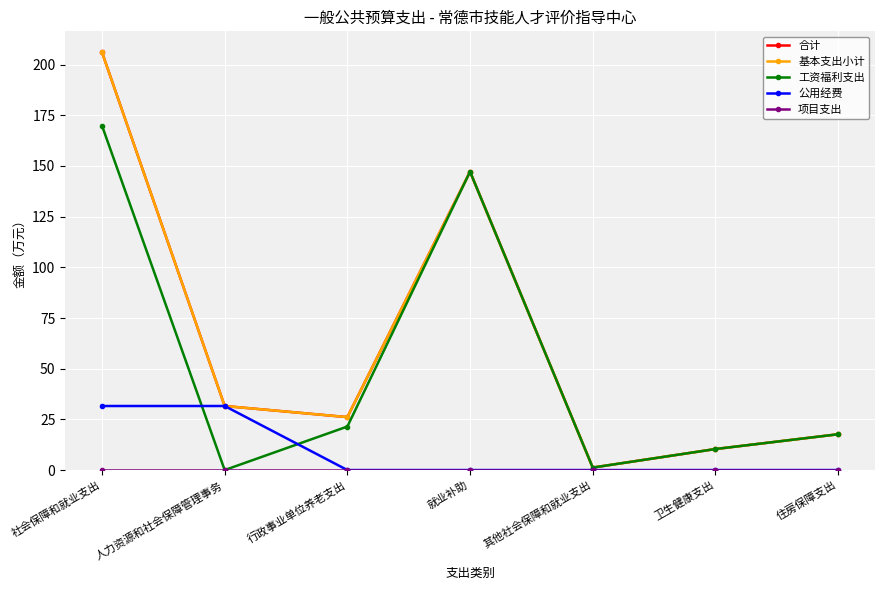

Does the chart have visible grid lines?

Yes